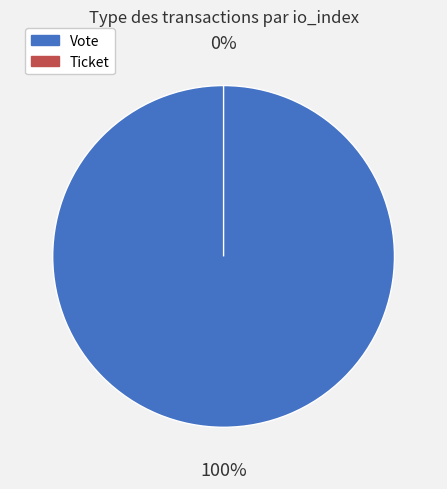

The Vote slice represents 94% of the pie. True or false?

False